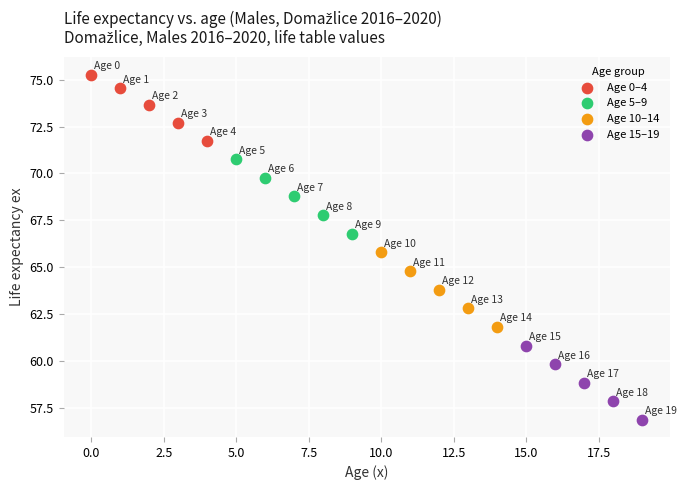

Which series contains the highest Y value?

Age 0–4